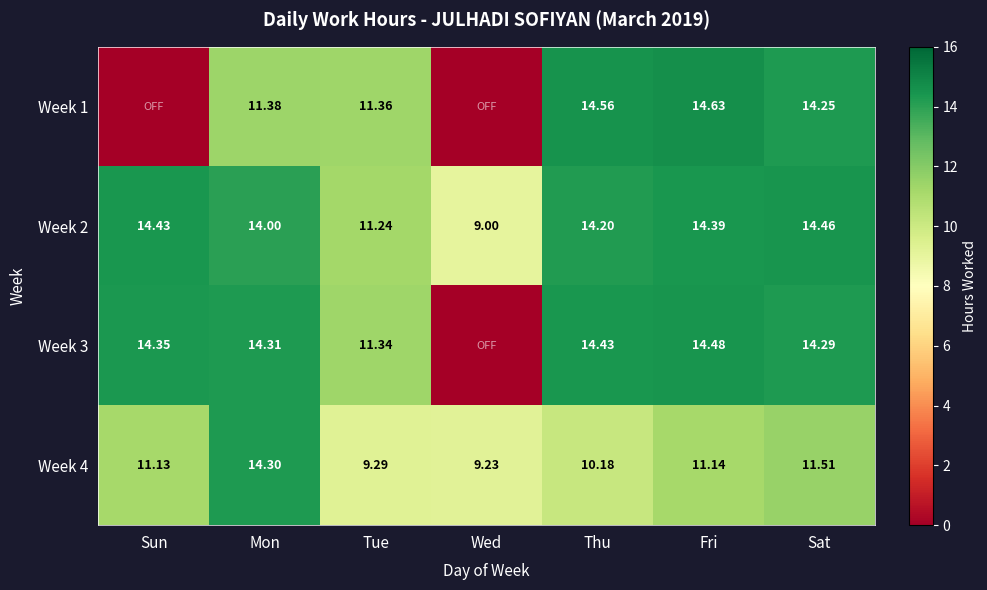

List the labels in order of Week 2 value, largest first.

Sat, Sun, Fri, Thu, Mon, Tue, Wed